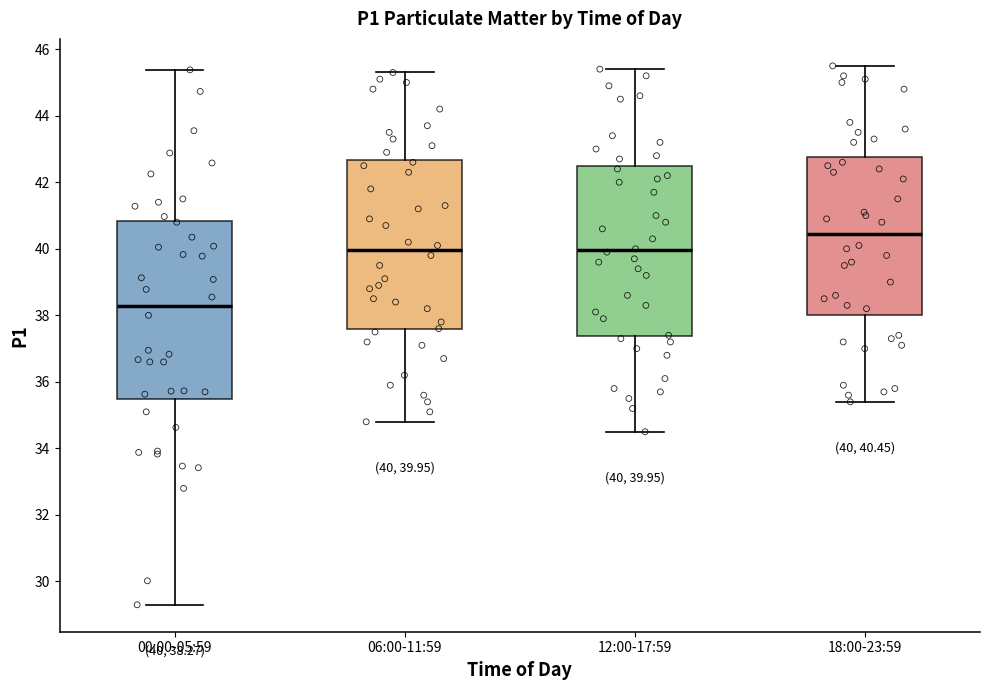

Comparing the boxes themselves (not the whiskers), which one is the tallest?

00:00-05:59